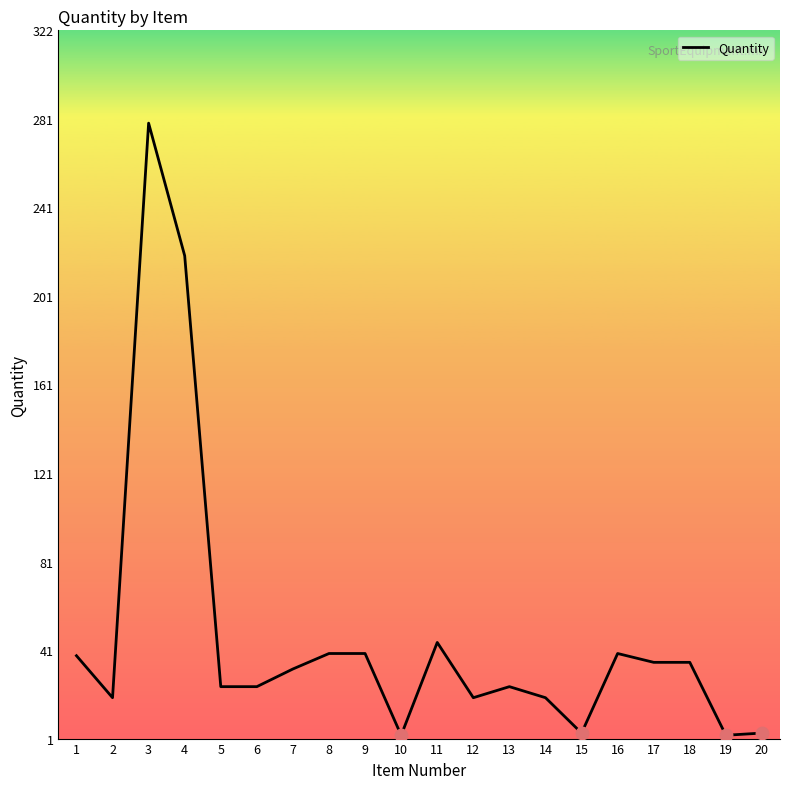

What is the maximum value shown in the chart?

280